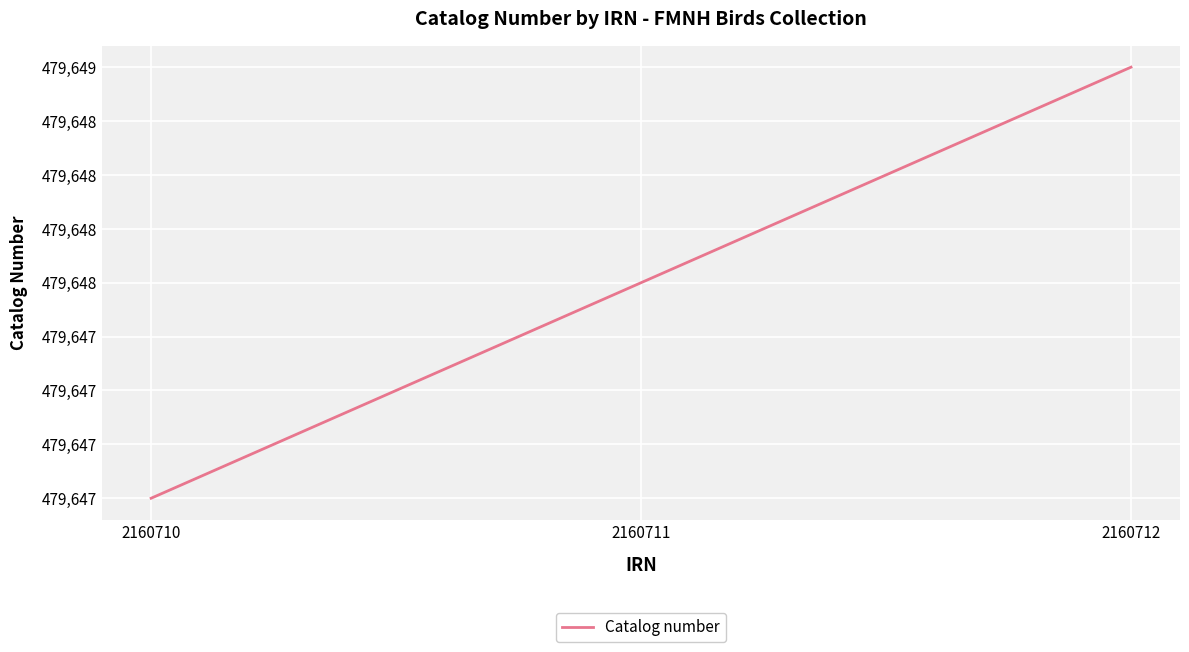

What is the change in value from 2160711 to 2160712?

+1